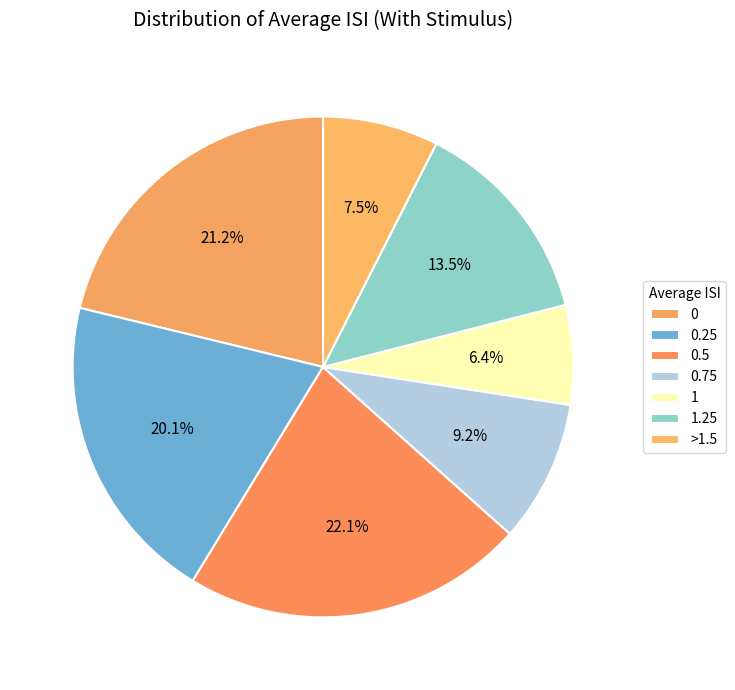

The 0.25 slice represents 35% of the pie. True or false?

False